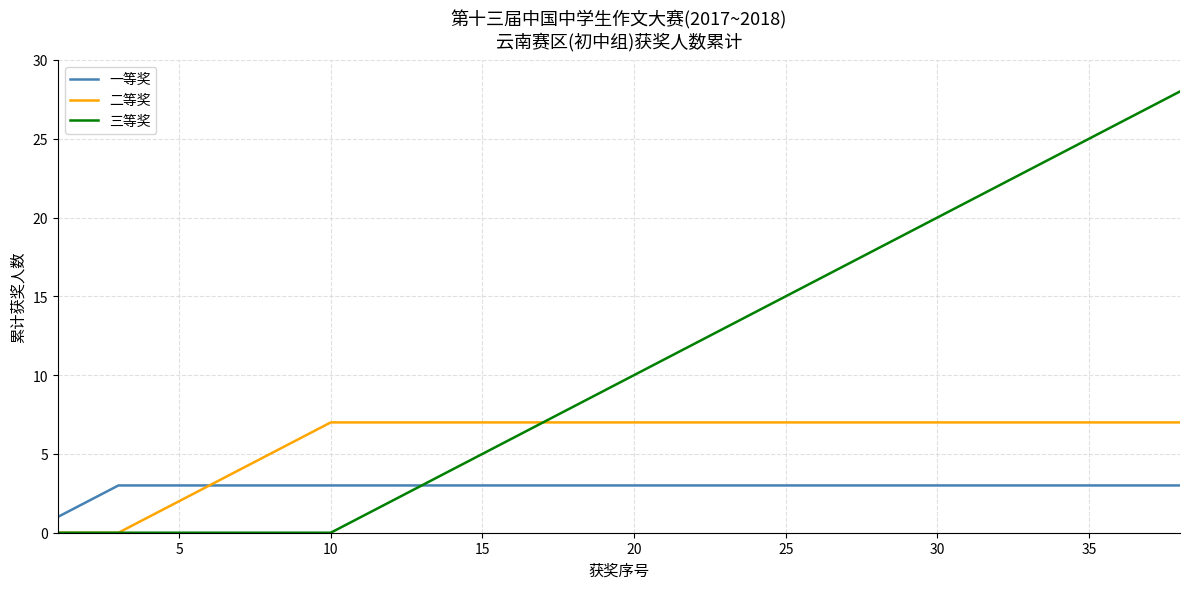

Rank the series by their maximum value, from lowest to highest.

一等奖, 二等奖, 三等奖